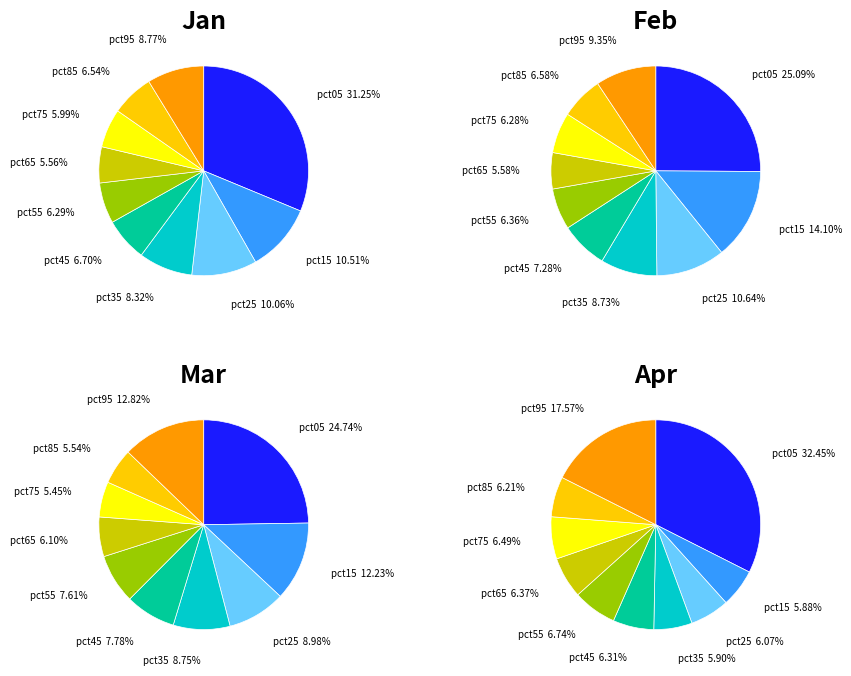

Is it true that pct15 is 11% of the pie?

True